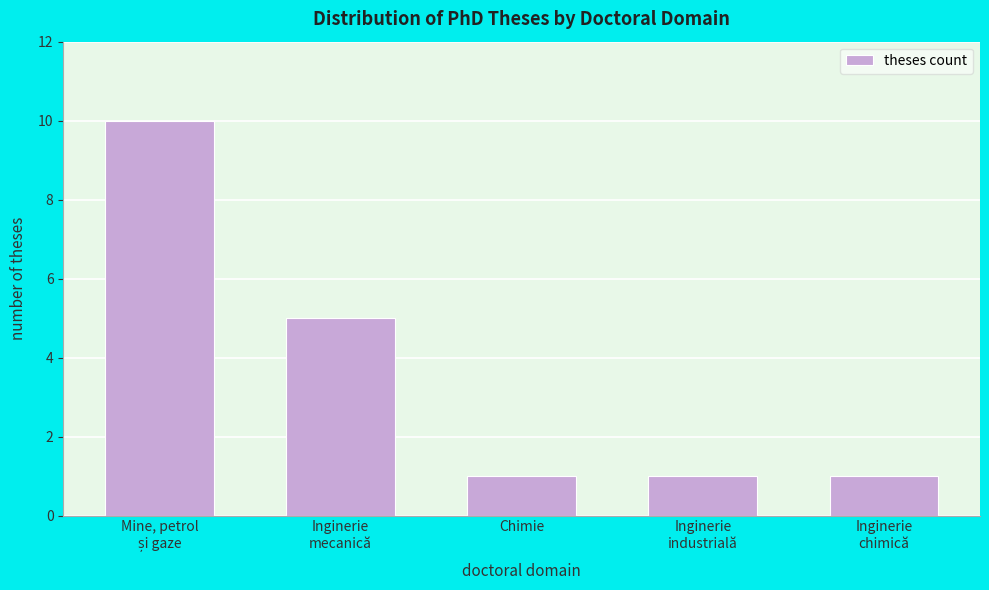

Reading left to right, list all the values displayed in this chart.

10	5	1	1	1